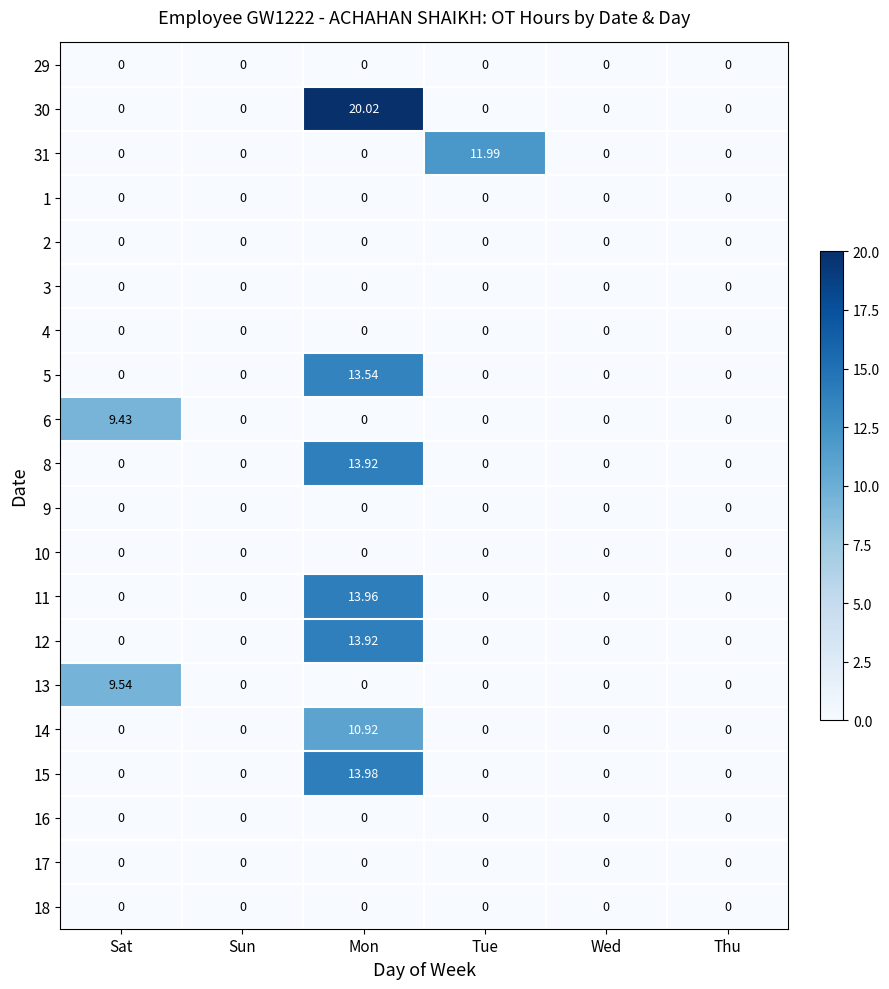

At which label does 30 reach its peak?

Mon